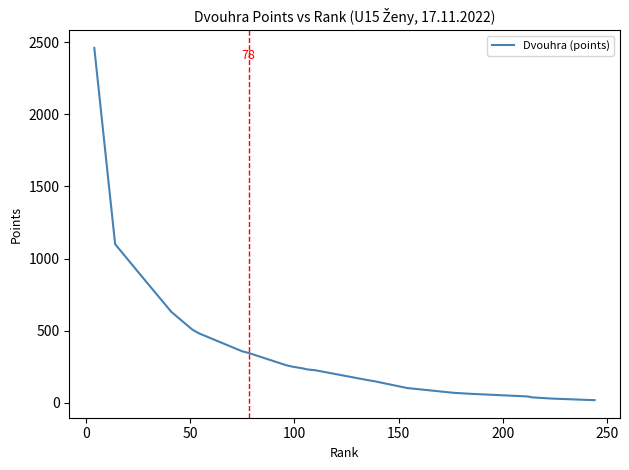

Count the number of values greater than 226.

13